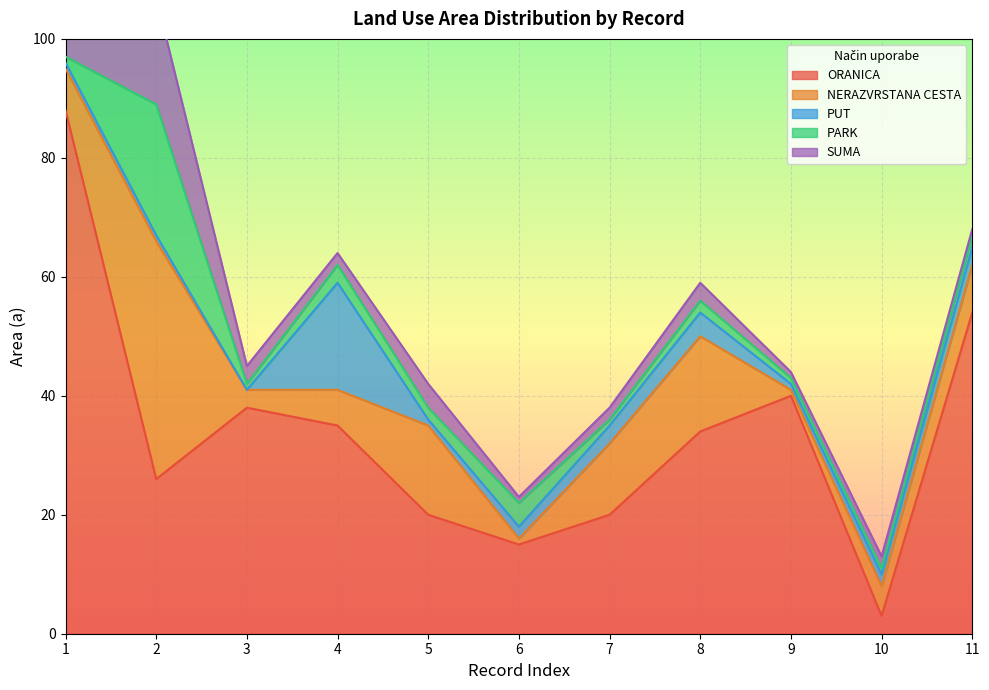

Does the chart display data point markers on the line(s)?

No